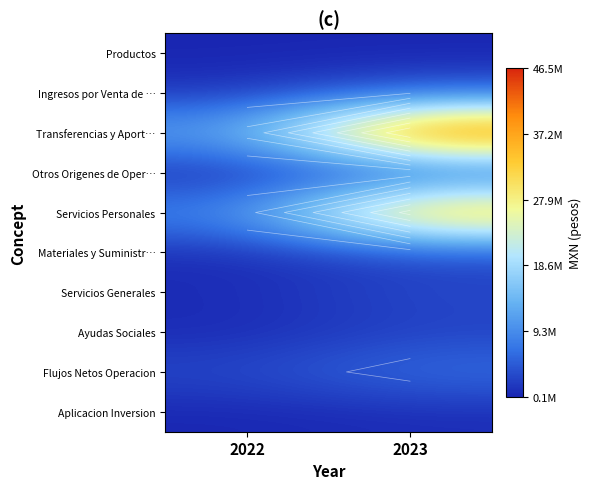

At which category is the sum across all series the highest?

2023